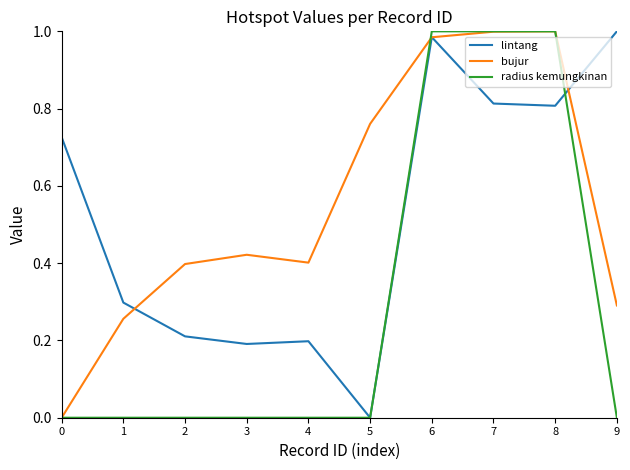

At which category is the sum across all series the highest?

6